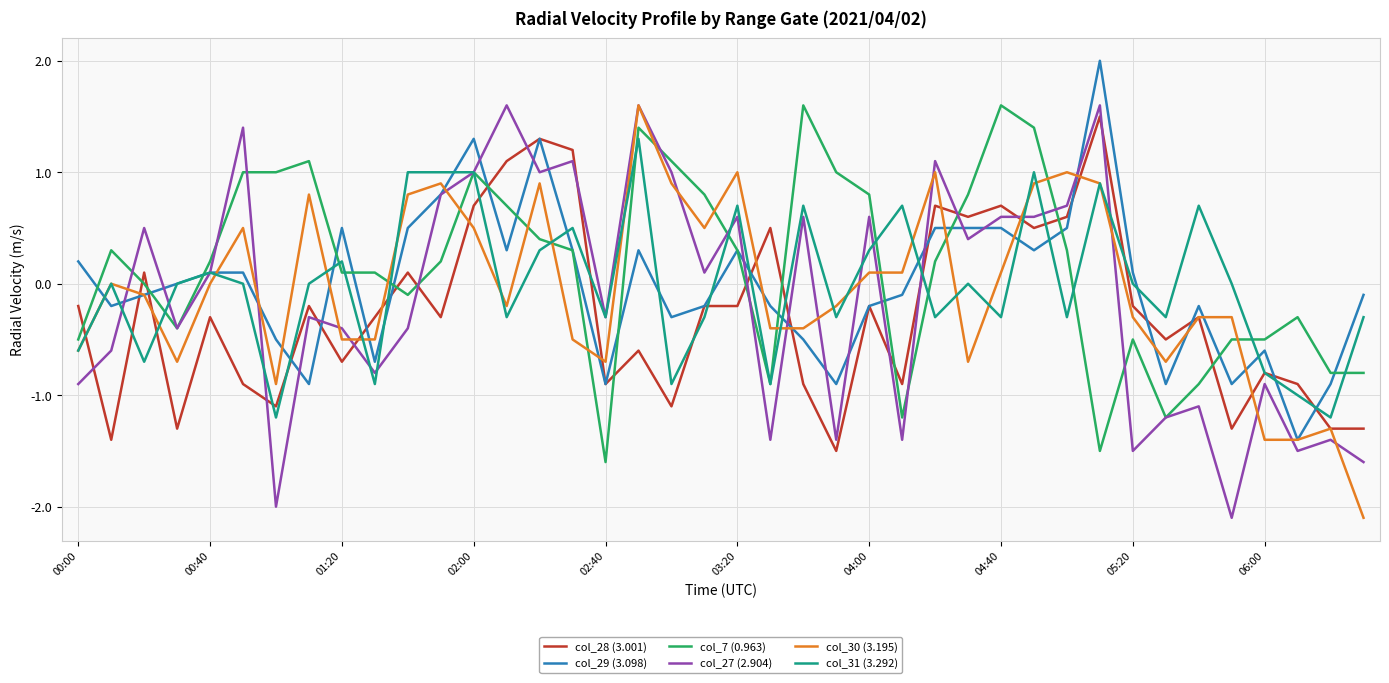

What is the maximum value shown in the chart?

2.0